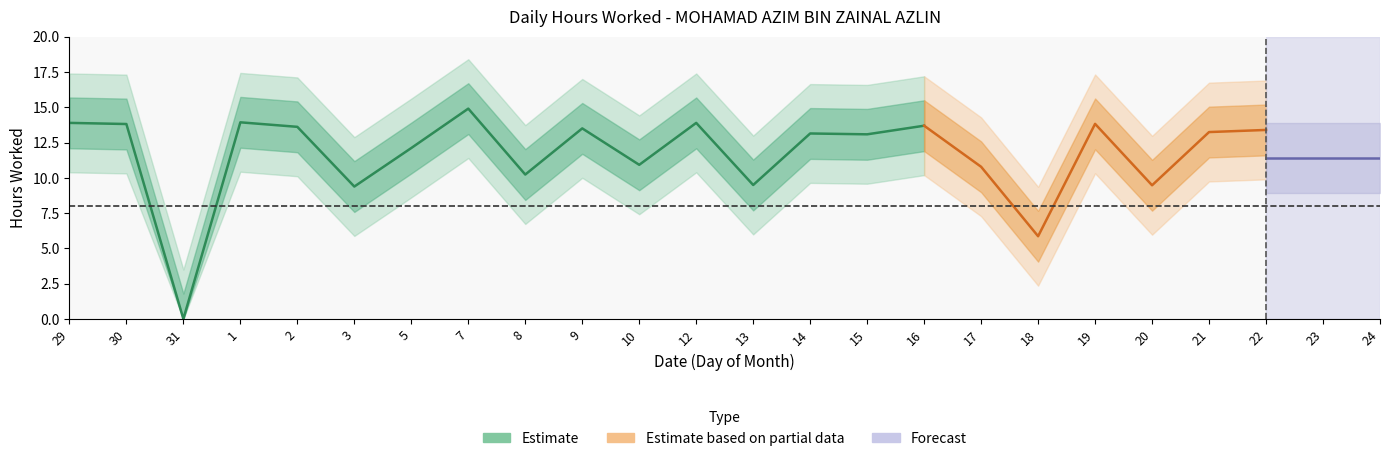

Is it true that the value at 30 is 4.4?

False